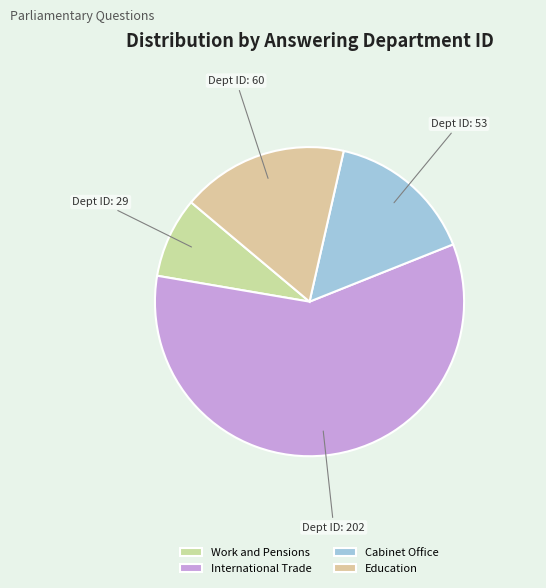

Count the number of slices in the pie.

4